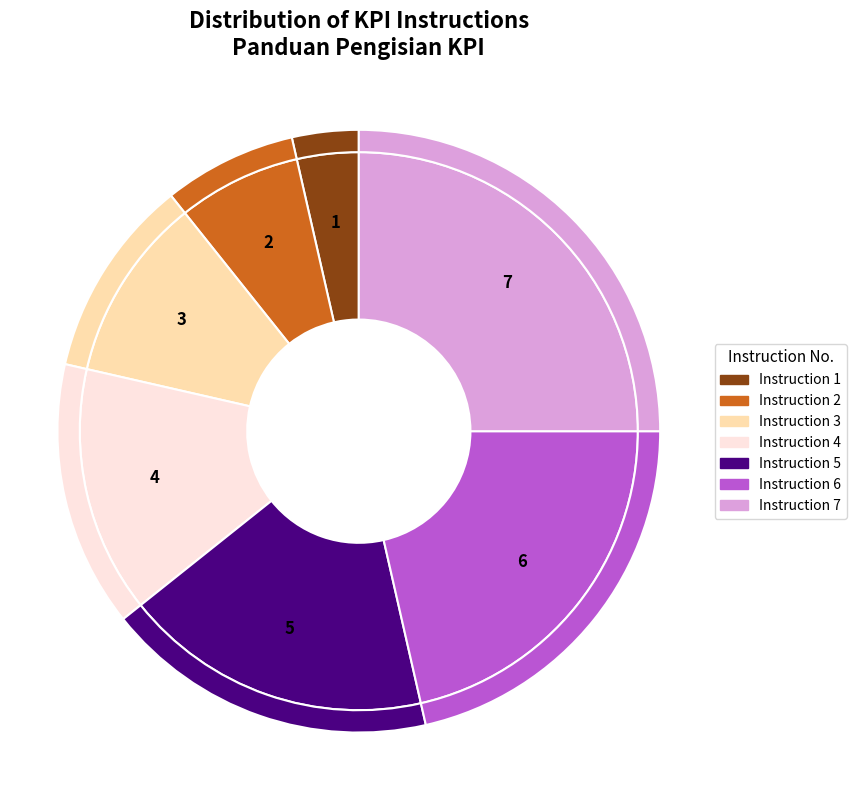

Is it true that 6 is 27% of the pie?

False